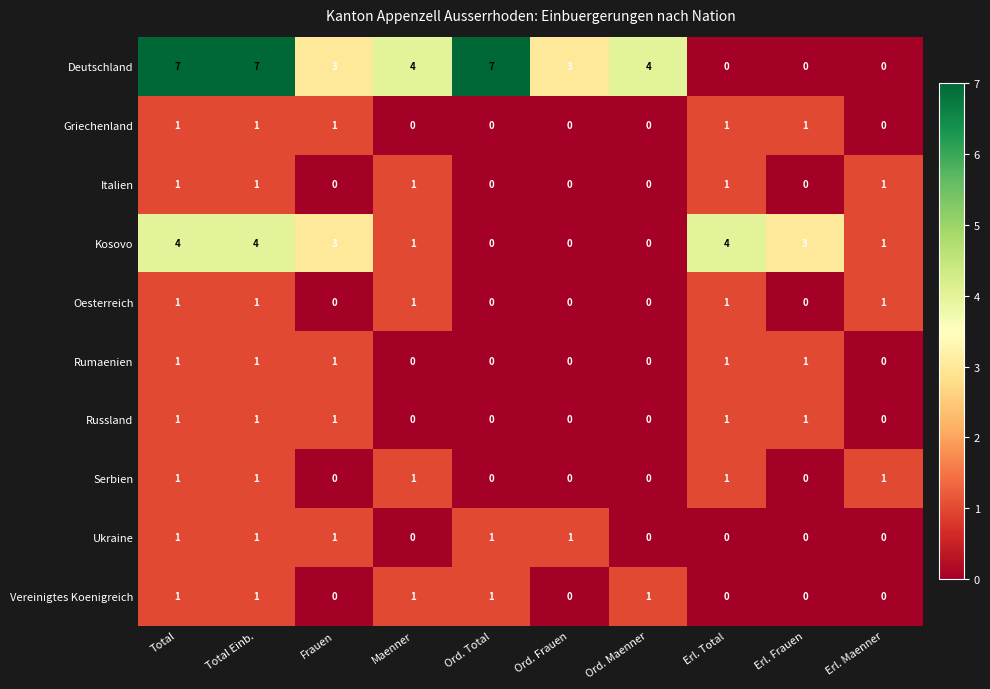

What is the highest value of the Deutschland series?

7